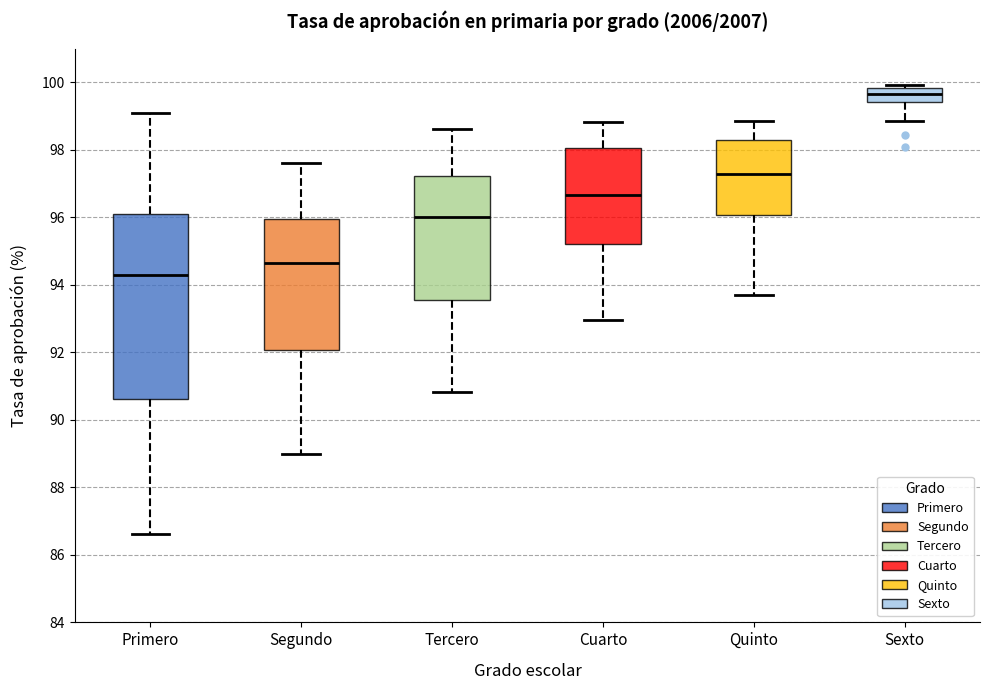

Reading left to right, transcribe this box plot: for each box, give where its median line is, the range the box spans, and where its two whiskers end, as read against the y-axis. The values are not printed on the chart, so give them approximately, as read against the axis.

Primero: median 94.4, box 90.6 to 96.0, whiskers 86.6 to 99.2
Segundo: median 94.6, box 92.0 to 96.0, whiskers 89.0 to 97.6
Tercero: median 96.0, box 93.6 to 97.2, whiskers 90.8 to 98.6
Cuarto: median 96.6, box 95.2 to 98.0, whiskers 93.0 to 98.8
Quinto: median 97.2, box 96.0 to 98.2, whiskers 93.8 to 98.8
Sexto: median 99.6, box 99.4 to 99.8, whiskers 98.8 to 100.0